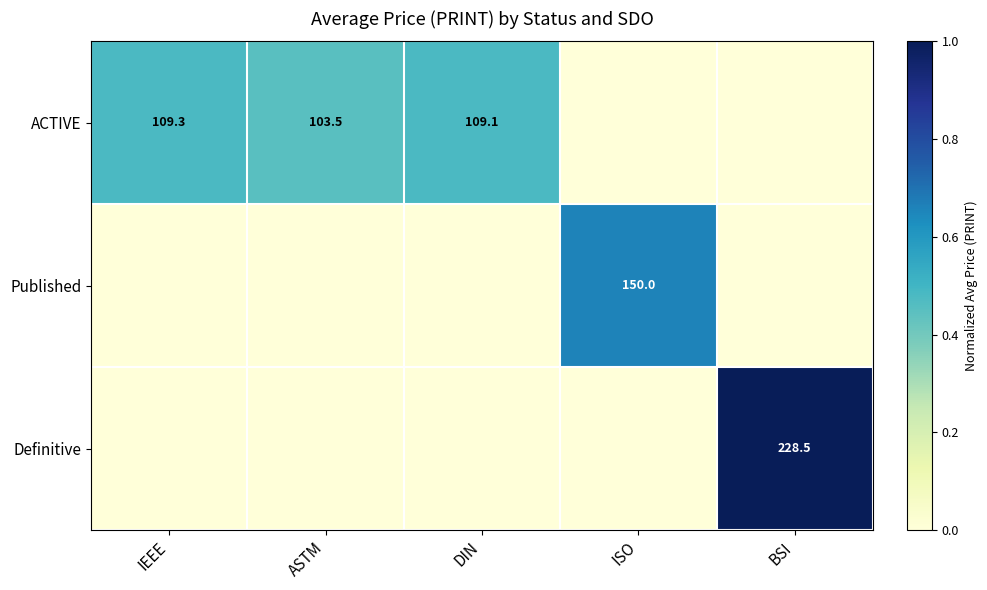

The value of ACTIVE at DIN is 62.4. True or false?

False